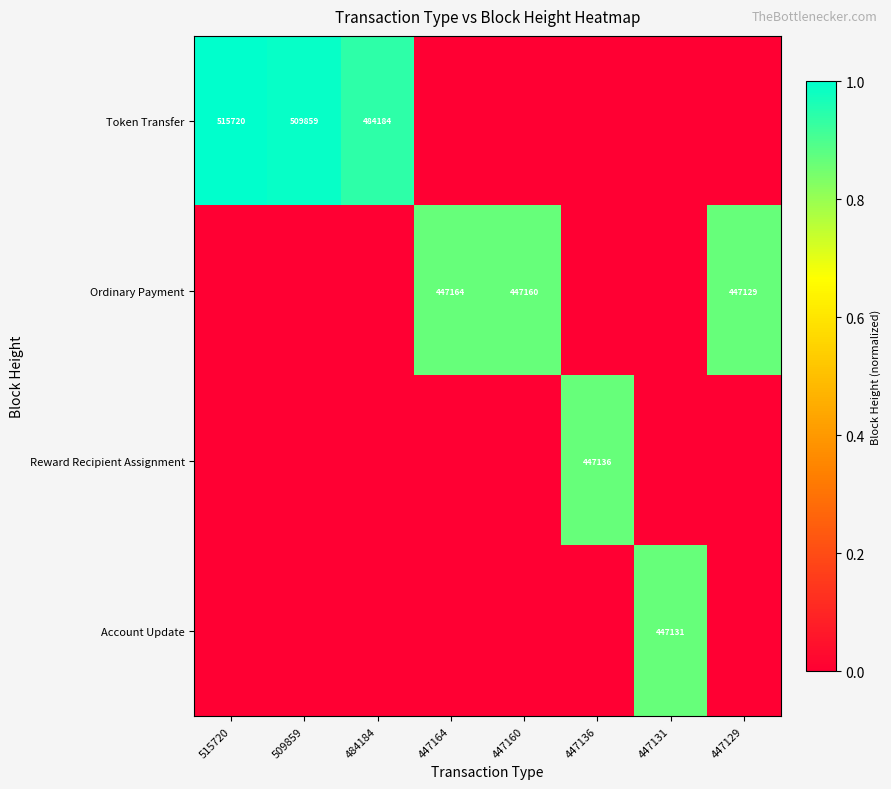

Between 515720 and 447136, which series saw the biggest shift?

Token Transfer